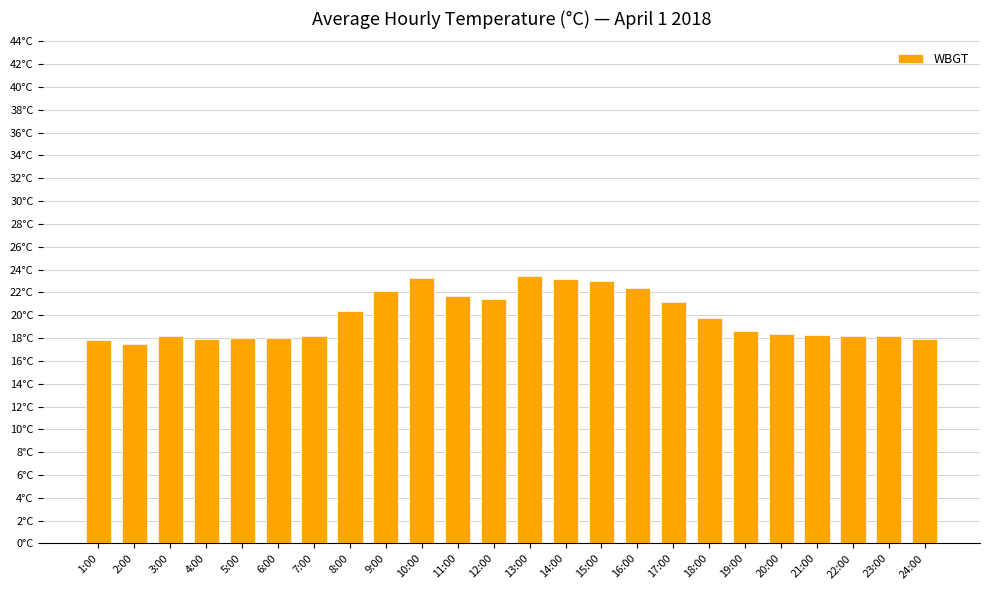

Where does the data first go above 18?

3:00